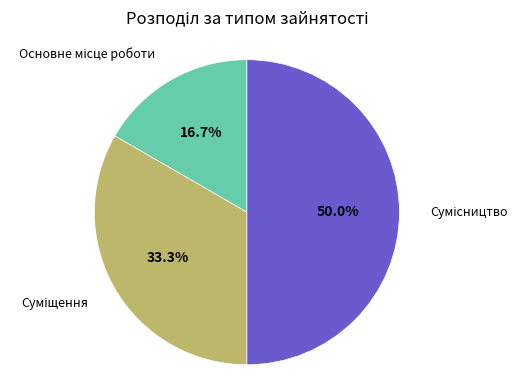

How many slices are in this pie chart?

3